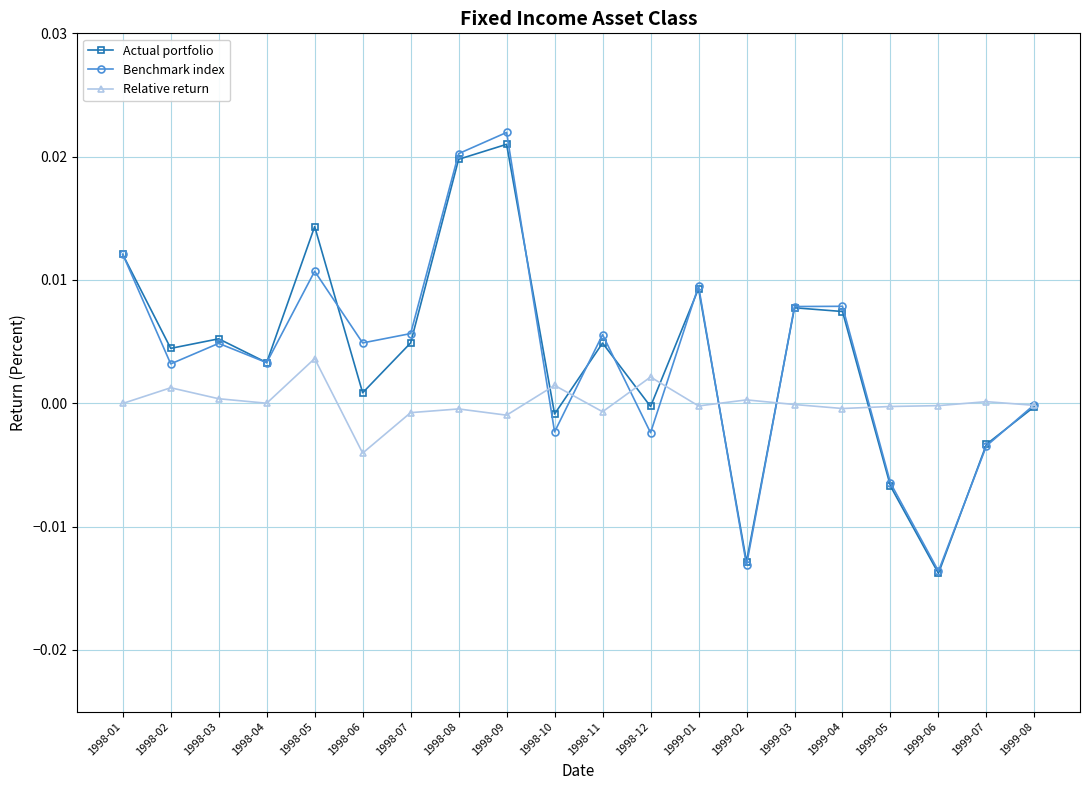

How many interior local valleys does the Benchmark index series have?

7